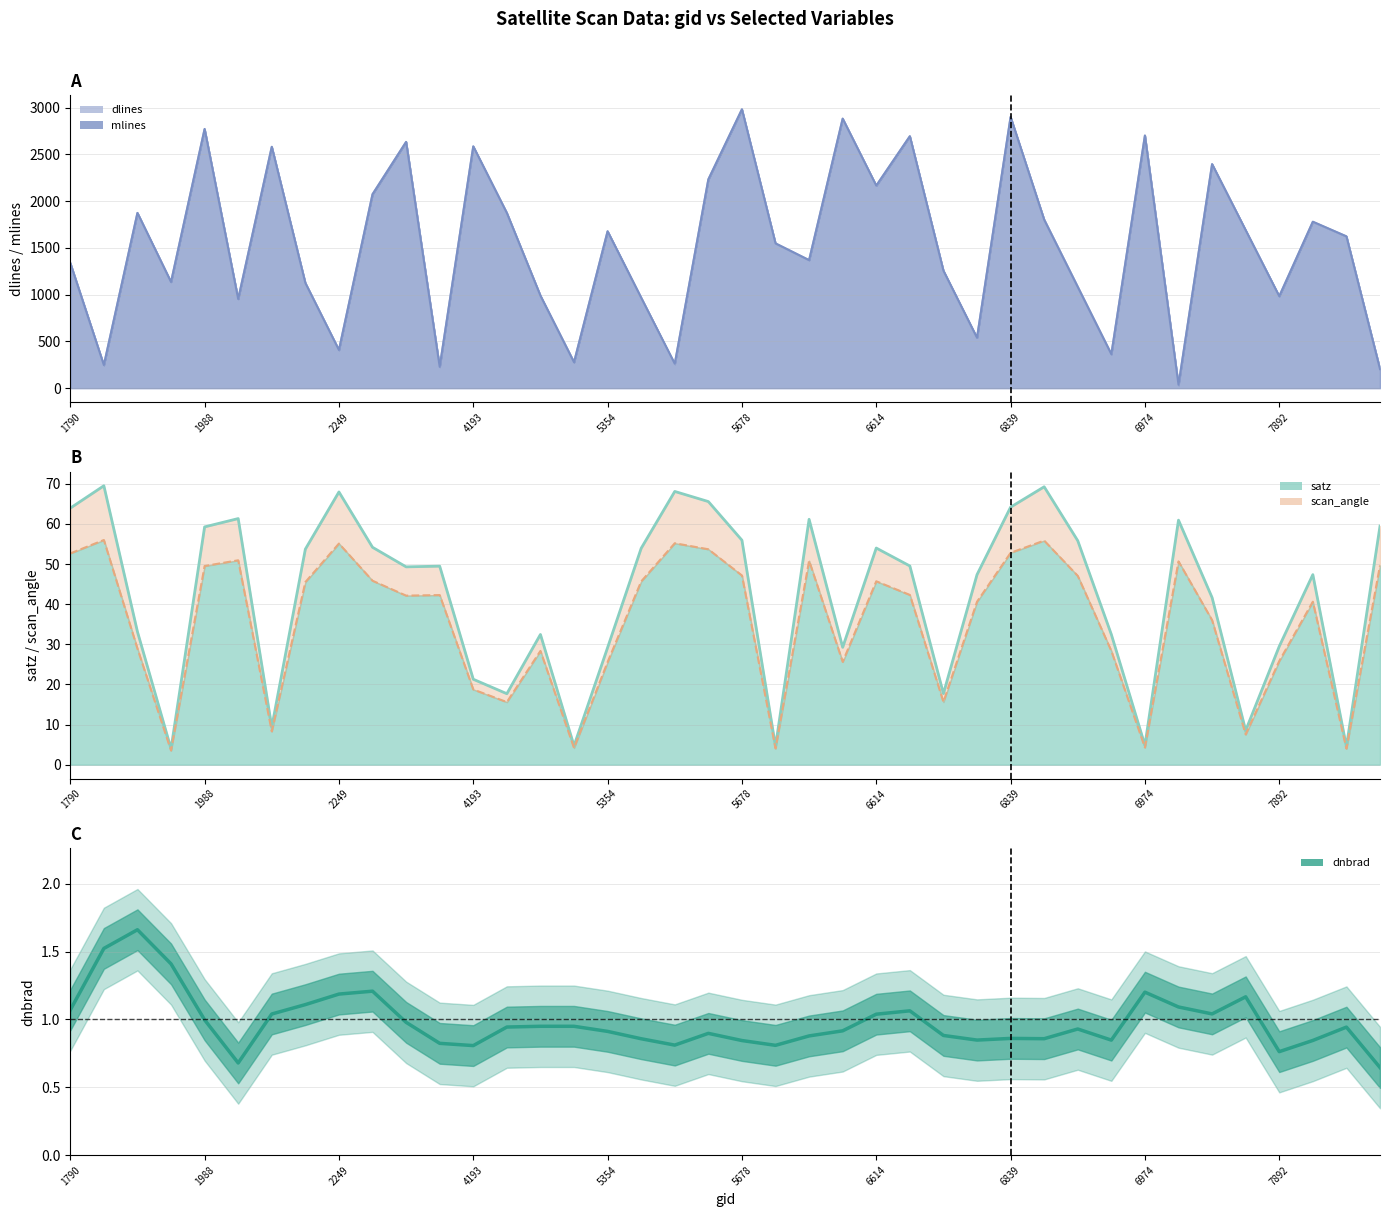

What is the value of the scan_angle point at the 21st from the left?

47.1